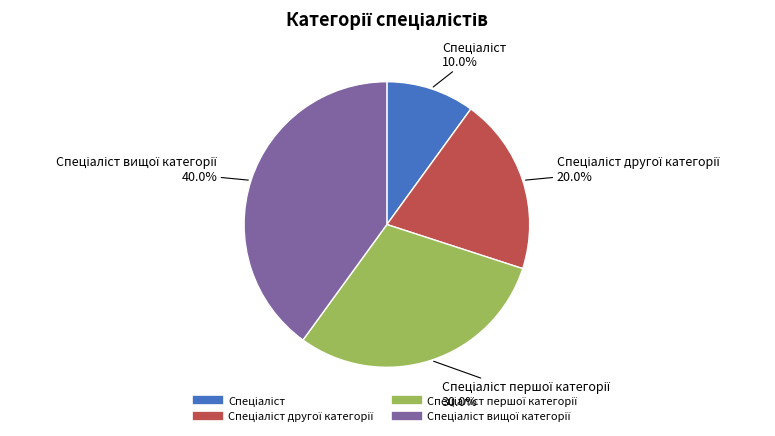

Is there any slice that represents more than half of the pie?

No